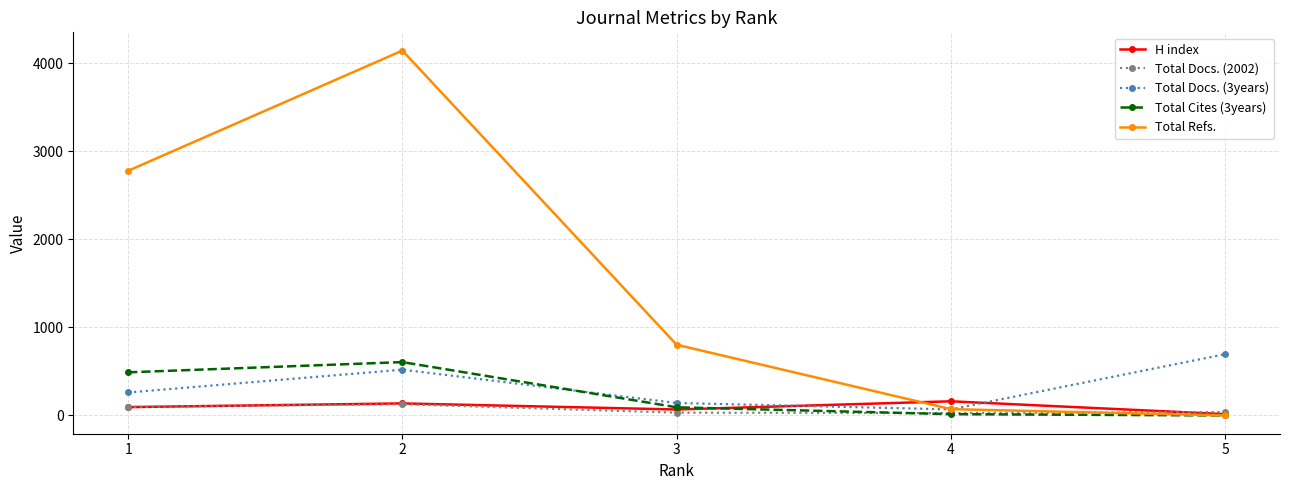

What is the value of the Total Docs. (3years) point at the 1st from the left?

261